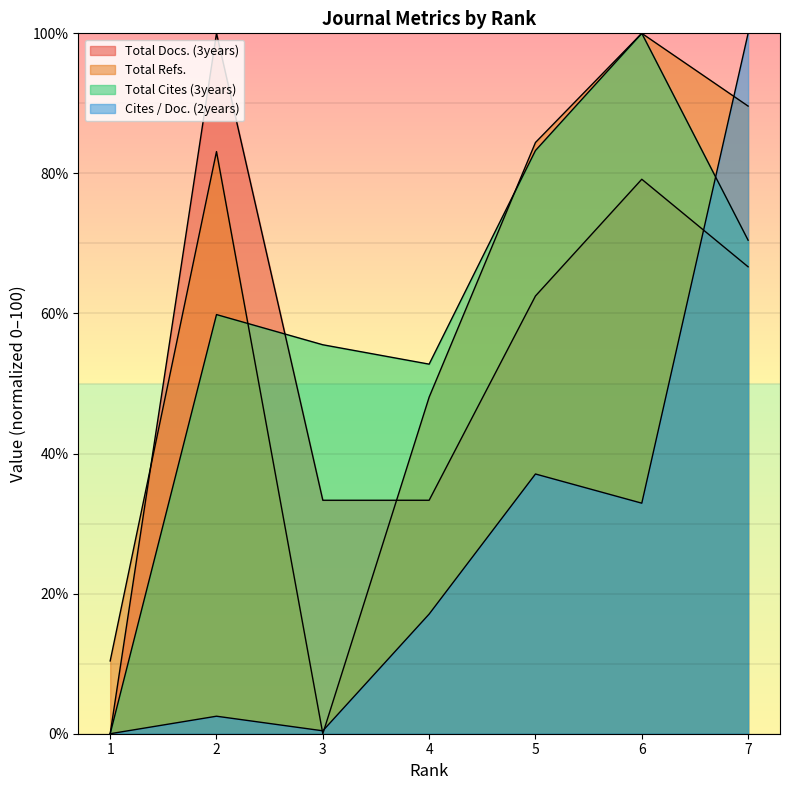

Rank the categories by Cites / Doc. (2years) value from highest to lowest.

7, 5, 6, 4, 2, 3, 1